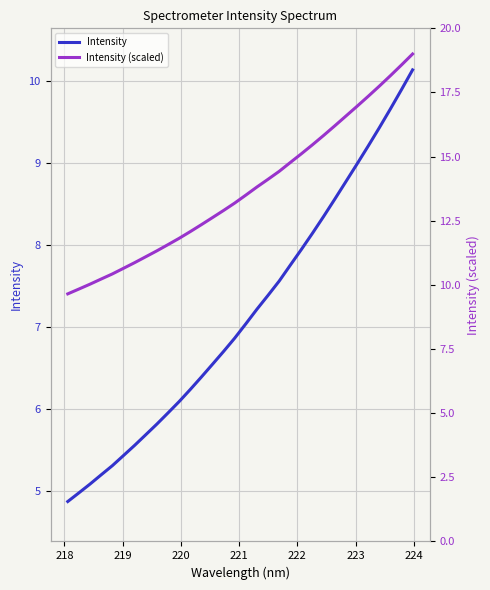

True or false: Intensity and Intensity (scaled) cross at least once.

False